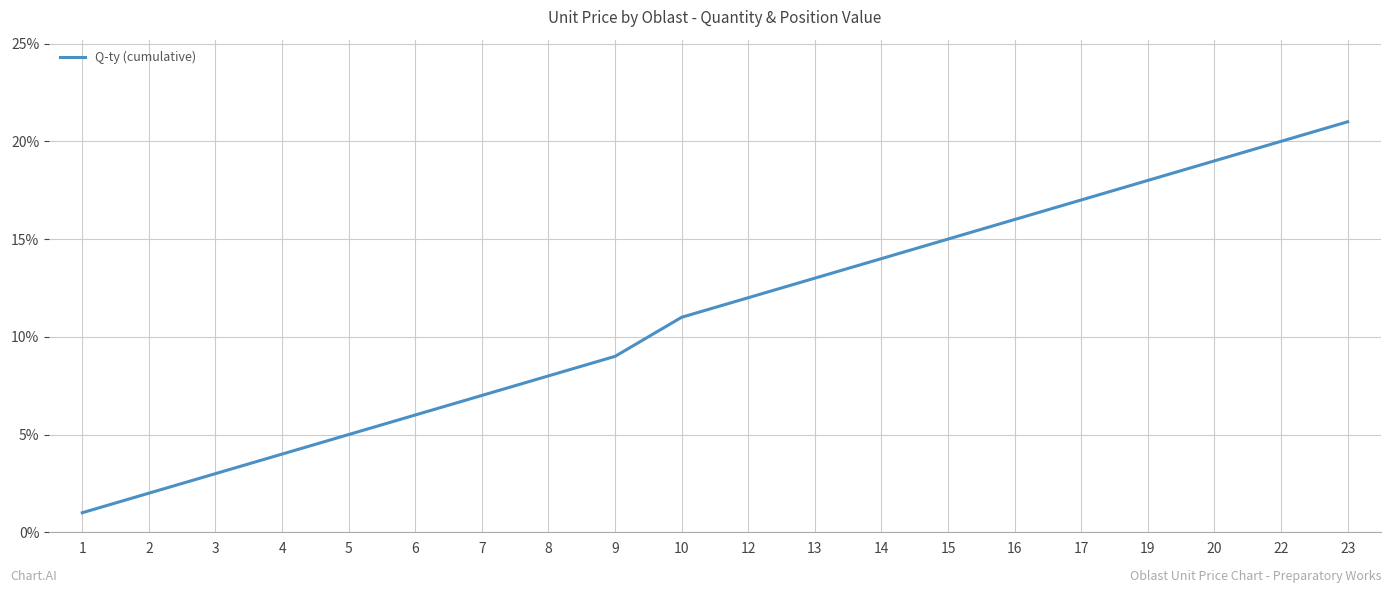

At which label is the value closest to 11?

10